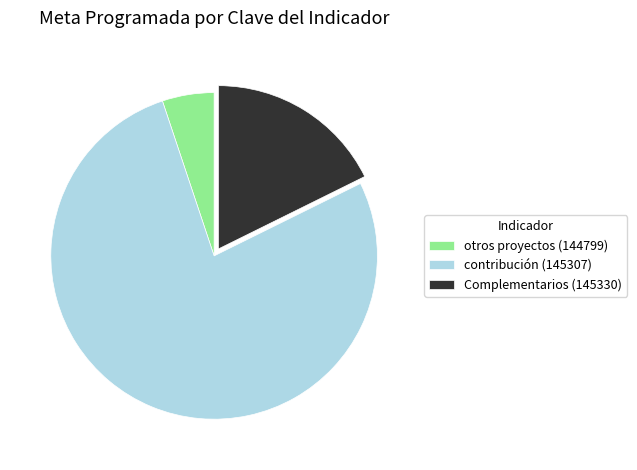

Which slice is the largest?

contribución (145307)